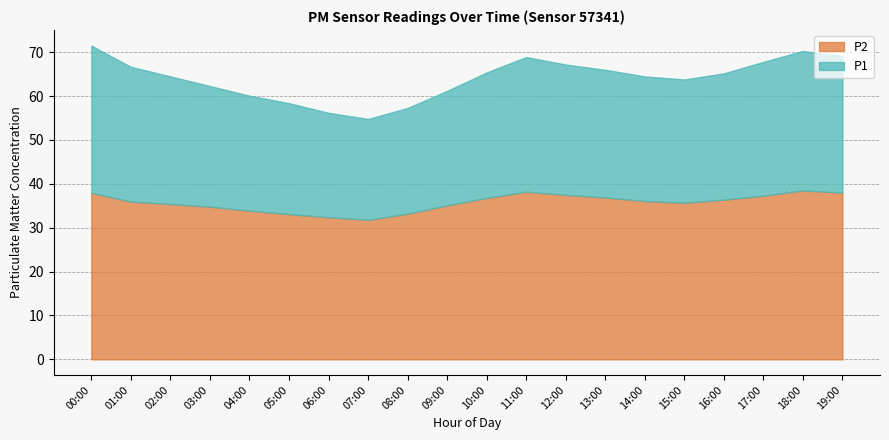

At 09:00, list the series in order from largest to smallest.

P1, P2